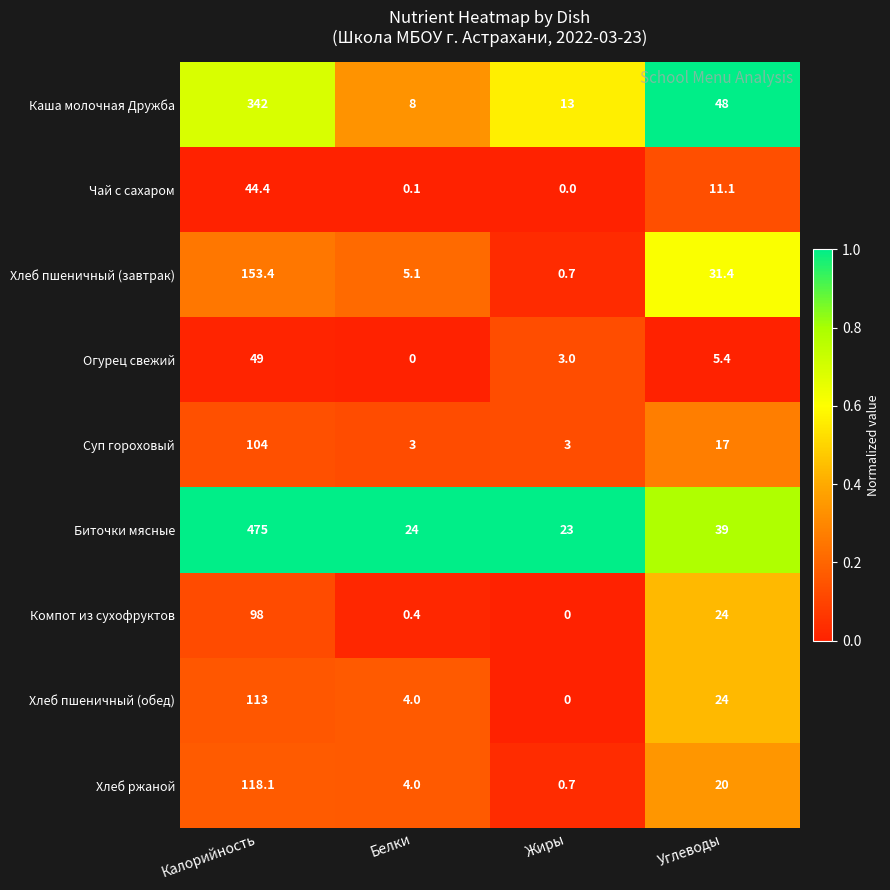

What is the maximum value shown in the chart?

475.0